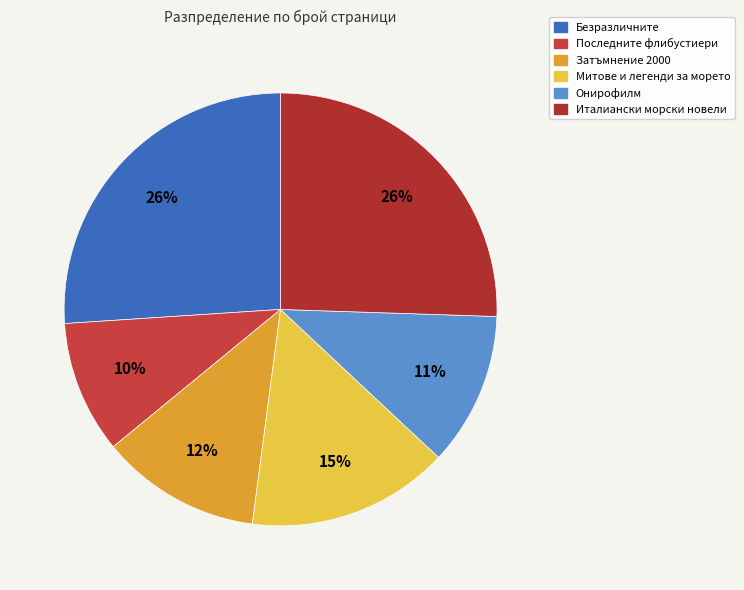

Do Италиански морски новели and Последните флибустиери together represent more than half of the pie?

No